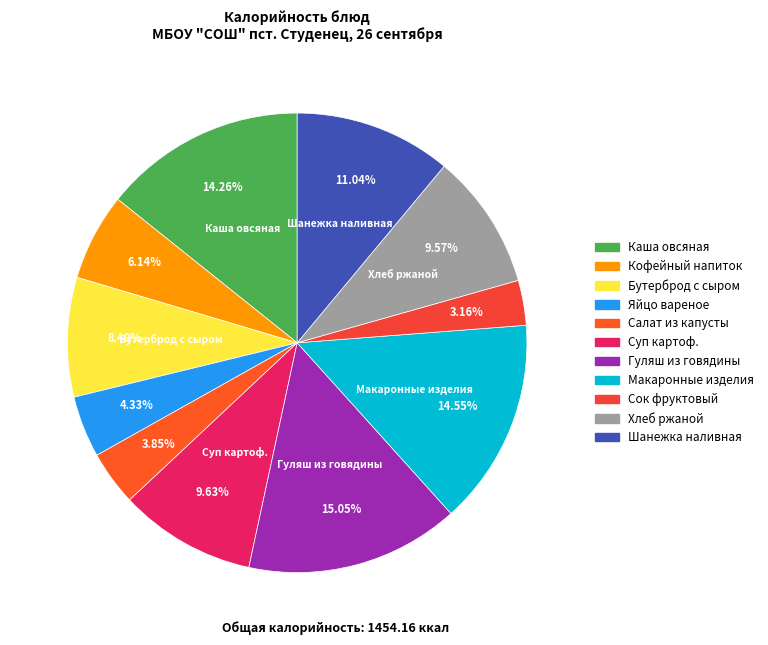

To the nearest percent, what is the average slice percentage?

9%